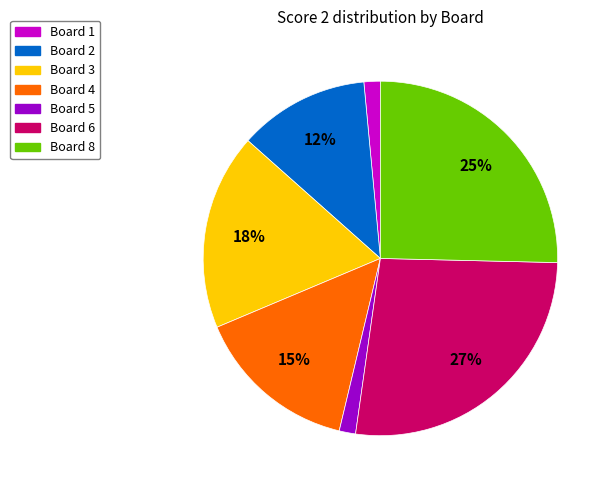

Is there any slice that represents more than half of the pie?

No